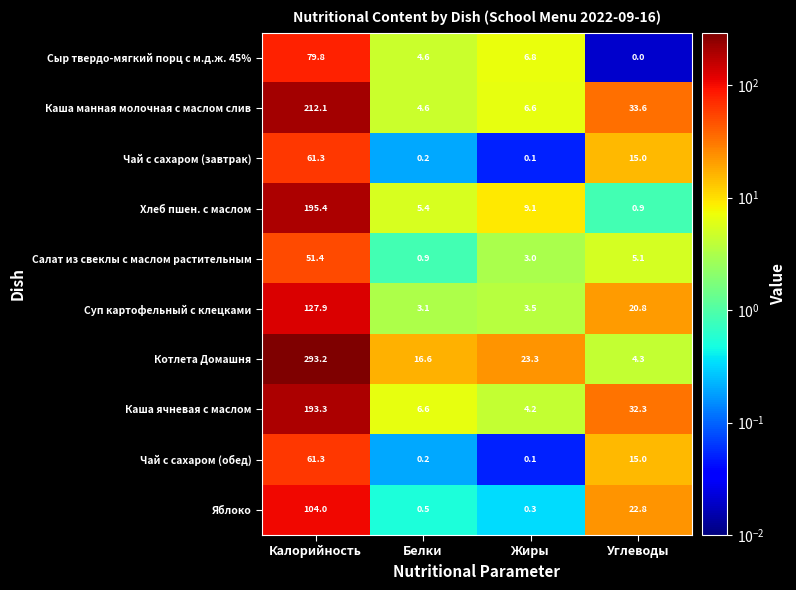

What is the sum of the Суп картофельный с клецками values at Жиры and Калорийность?

131.4